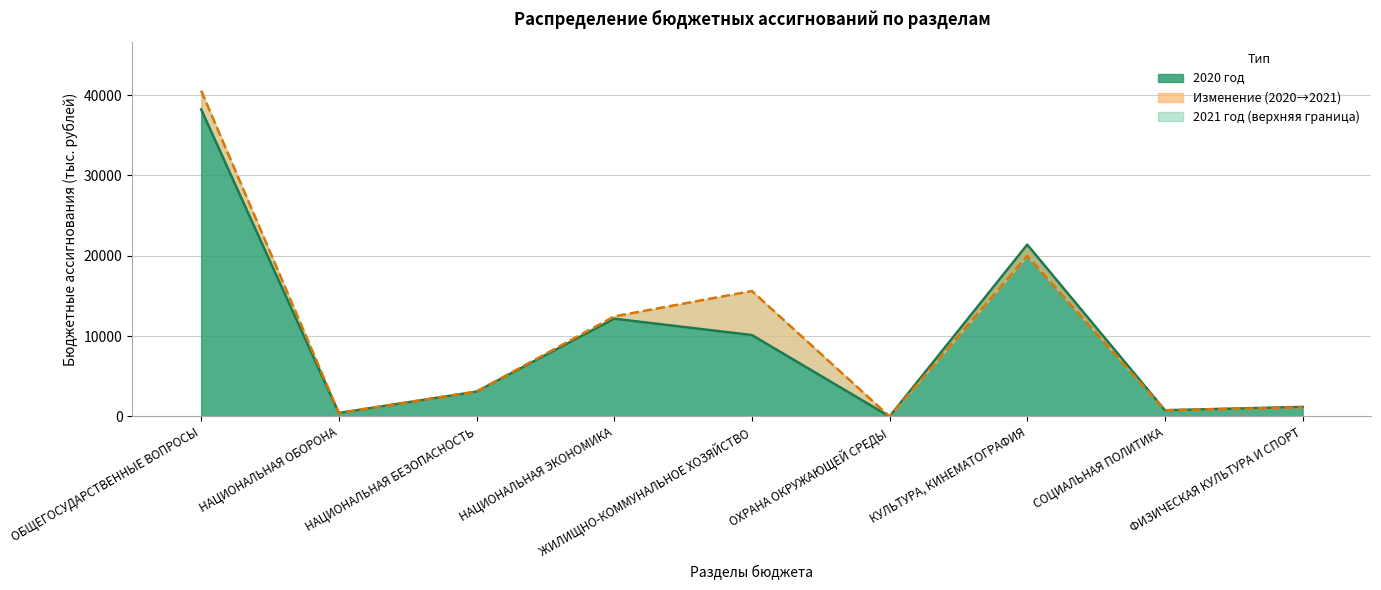

How many values in the 2021 год series are below 3096?

4